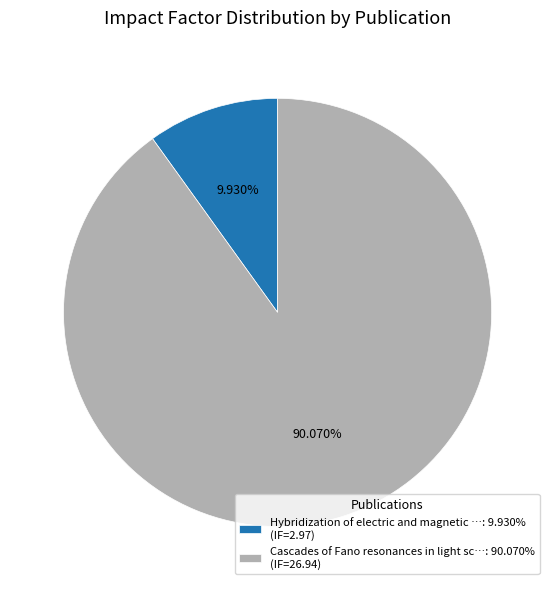

To the nearest percent, what is the difference between the largest and smallest slice percentages?

80%